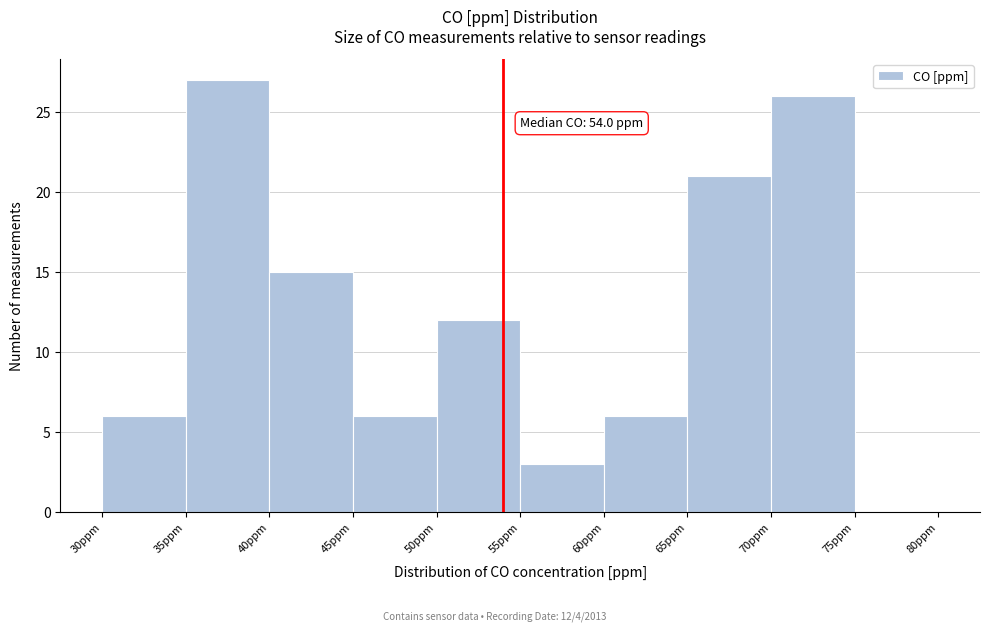

Which range on the x-axis has the tallest bar?

35 to 40